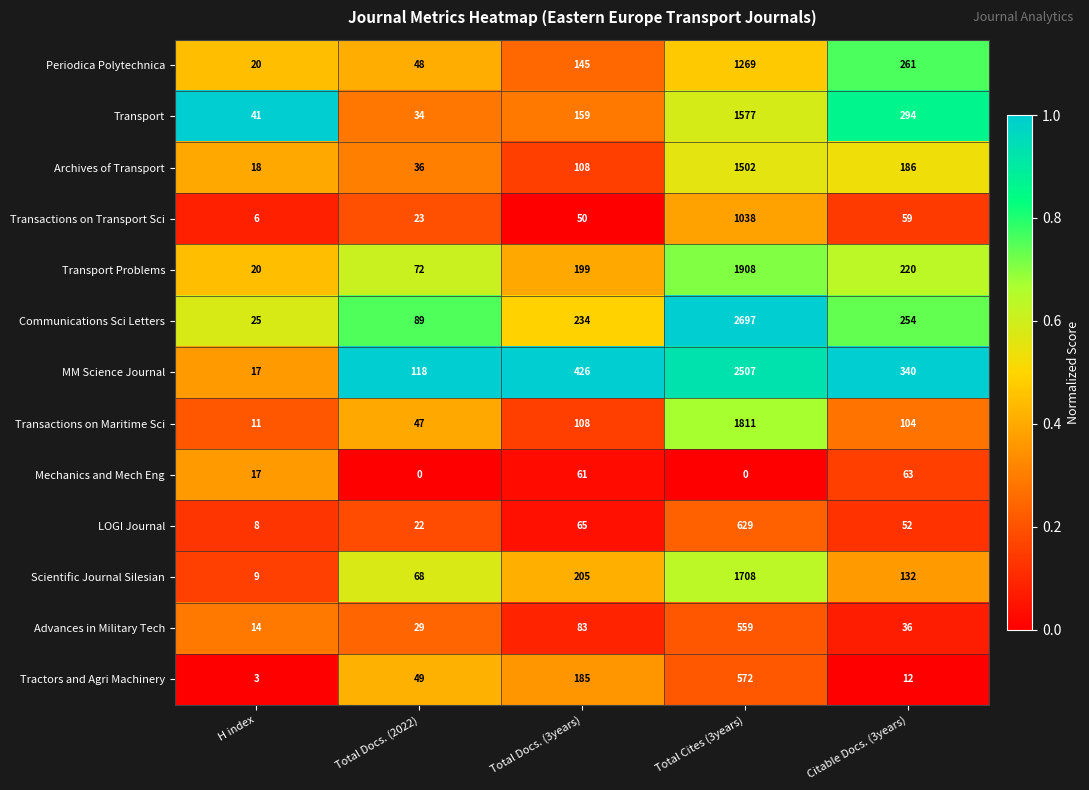

The value of Periodica Polytechnica at Total Docs. (2022) is 48. True or false?

True